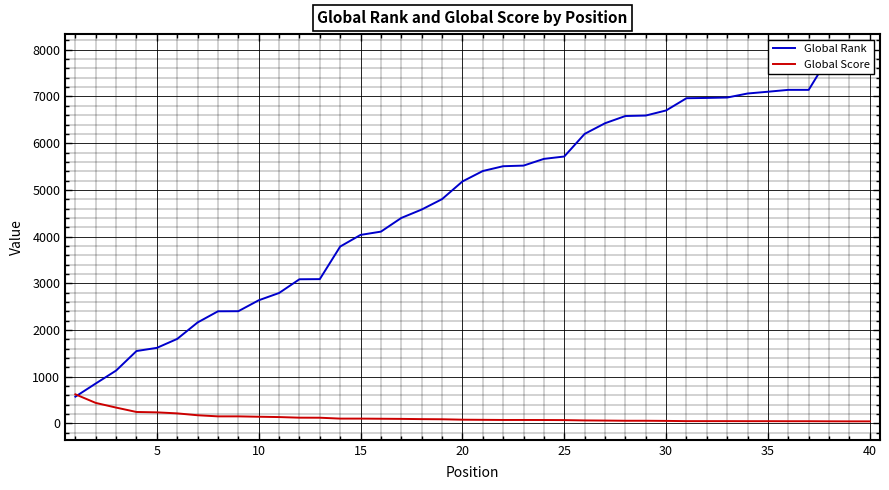

What is the highest value of the Global Score series?

622